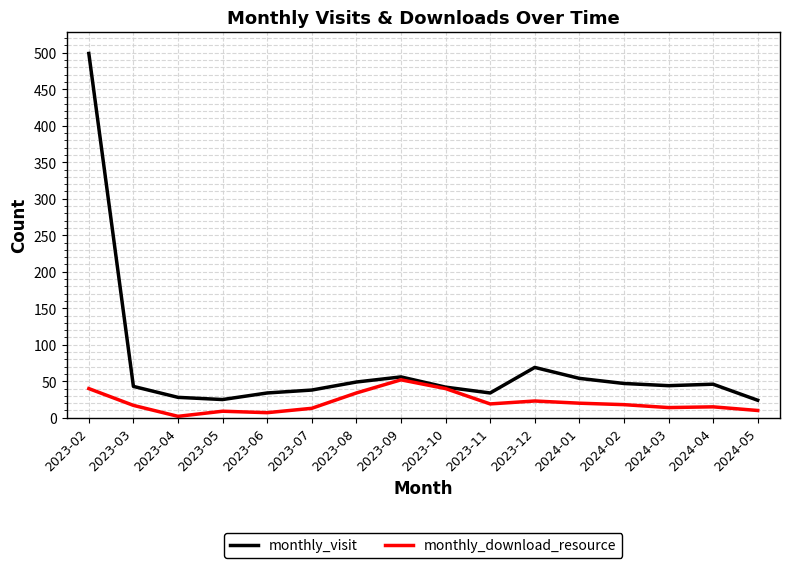

The value of monthly_visit at 2023-12 is 119. True or false?

False